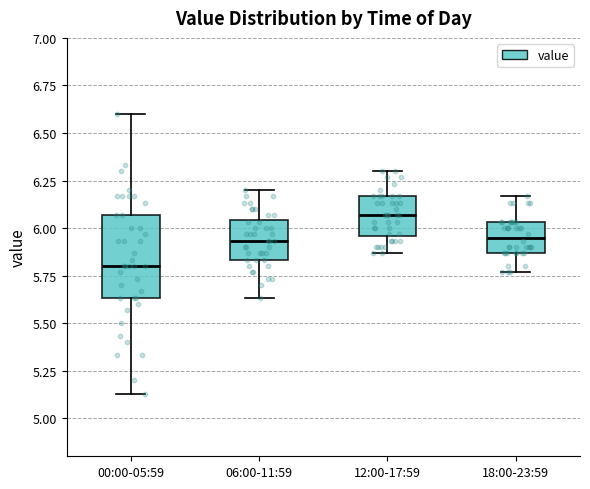

Comparing the boxes themselves (not the whiskers), which one is the tallest?

00:00-05:59